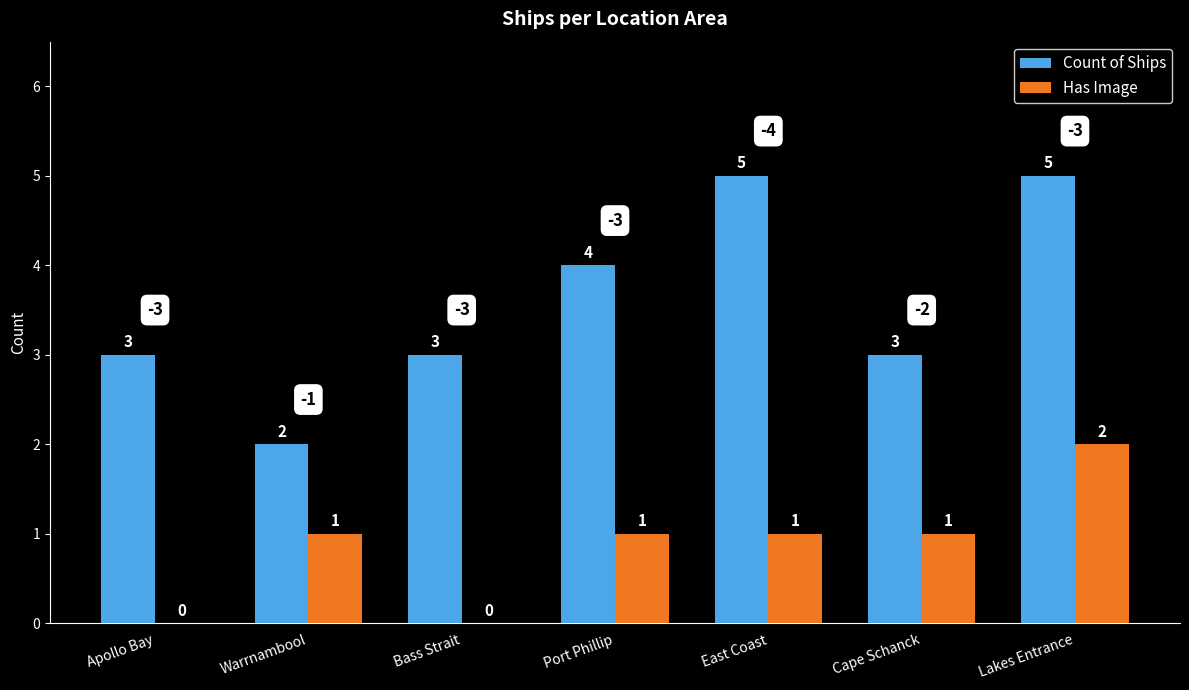

What is the average value of the Has Image series?

1